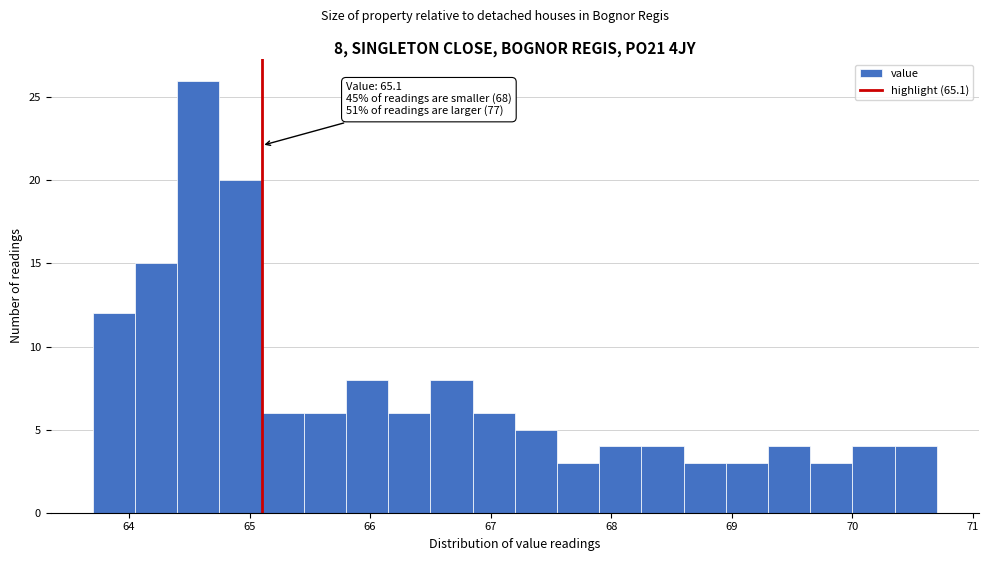

Read against the x-axis, roughly where is the centre of the tallest bar?

64.6